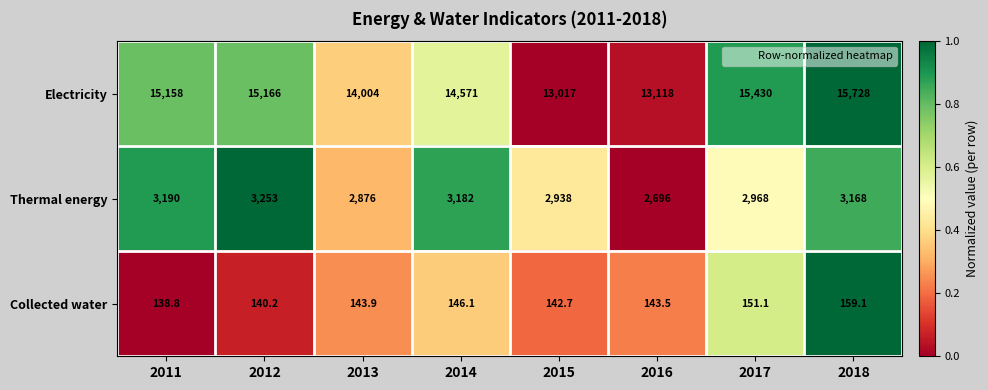

Reading right to left, extract all data points from this chart.

Electricity: 2018=15728.0	2017=15430.0	2016=13118.0	2015=13017.0	2014=14571.0	2013=14004.0	2012=15166.0	2011=15158.0
Thermal energy: 2018=3168.0	2017=2968.0	2016=2696.0	2015=2938.0	2014=3182.0	2013=2876.0	2012=3253.0	2011=3190.0
Collected water: 2018=159.1	2017=151.1	2016=143.5	2015=142.7	2014=146.1	2013=143.9	2012=140.2	2011=138.8